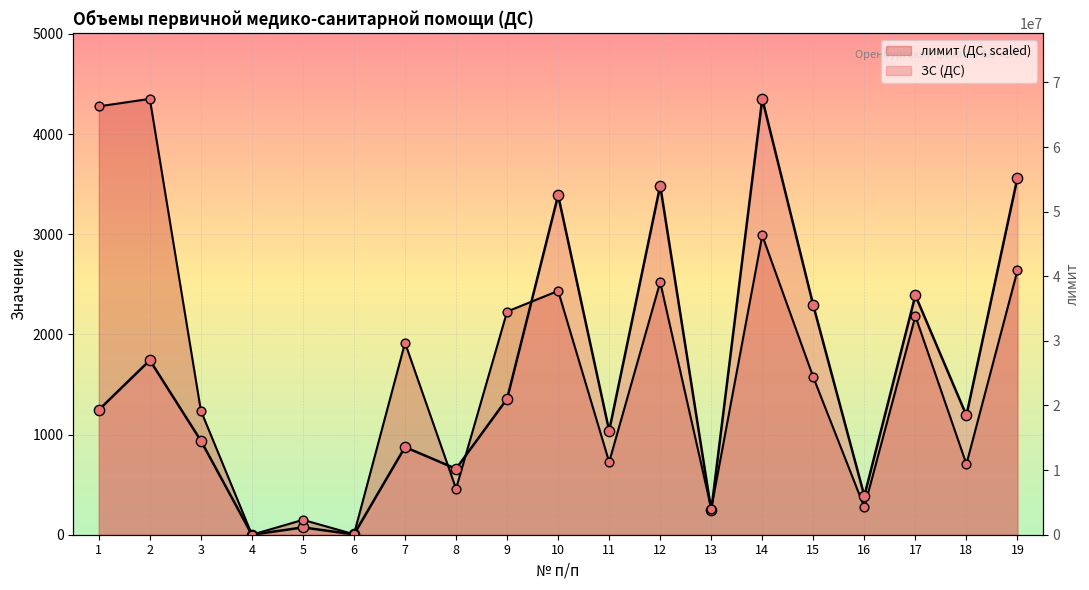

Which series reaches the maximum Y coordinate?

ЗС (ДС)